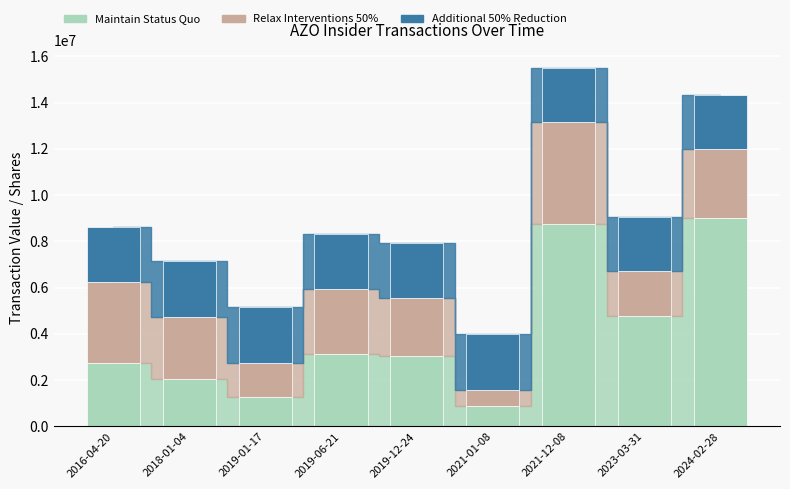

How many distinct data groups are displayed?

3